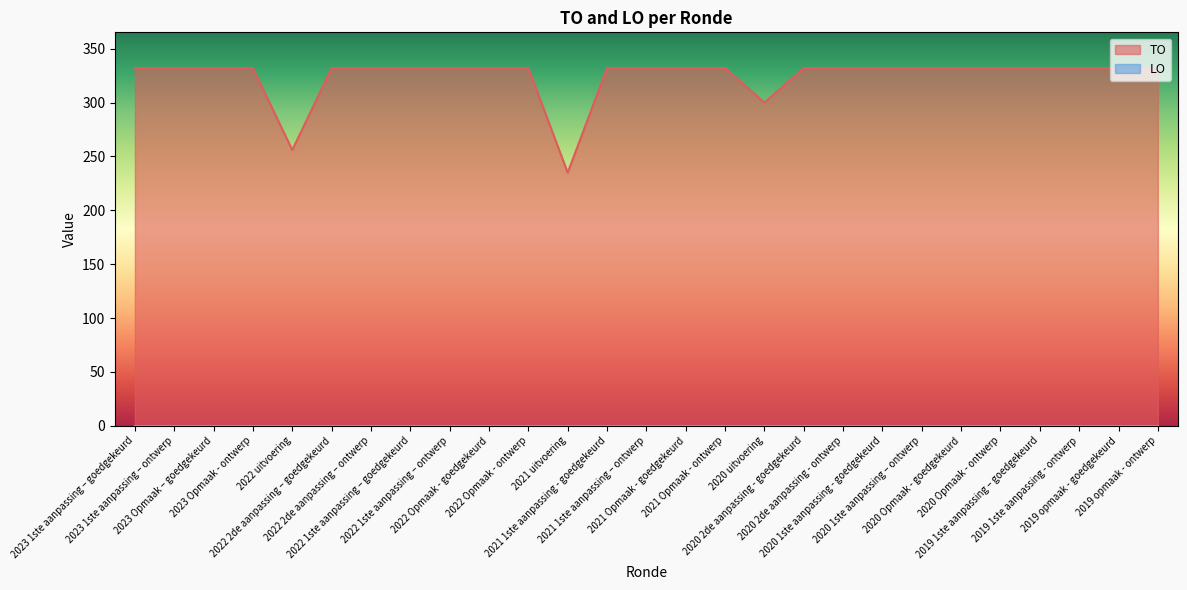

What is the average value?

324